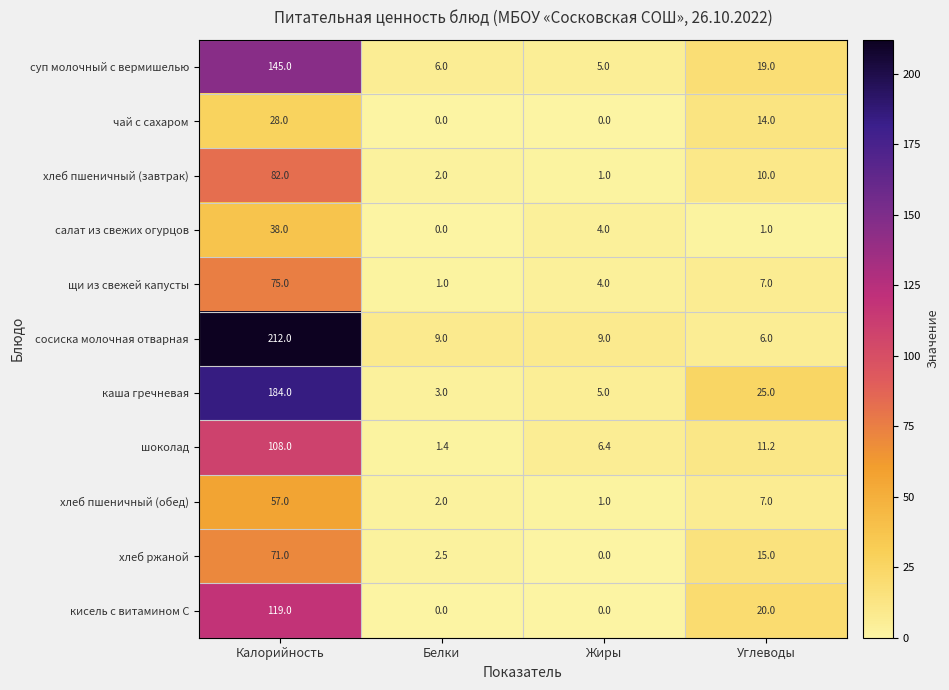

Count the number of categories in the chart.

4